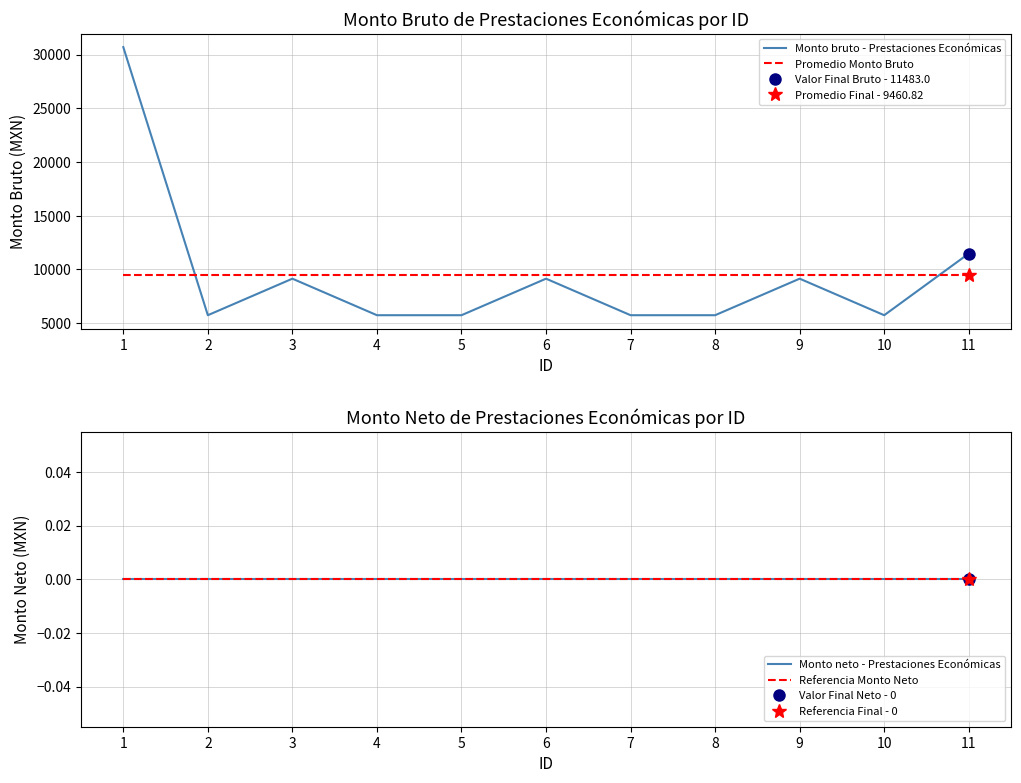

Where is the first local minimum for Monto bruto - Prestaciones Económicas?

2